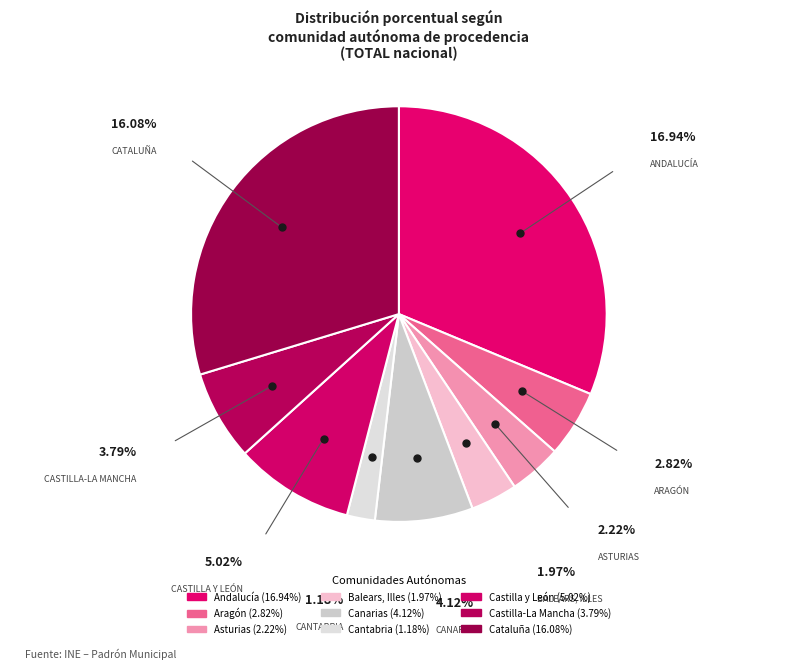

What percentage do Cantabria and Asturias together represent?

6.3%